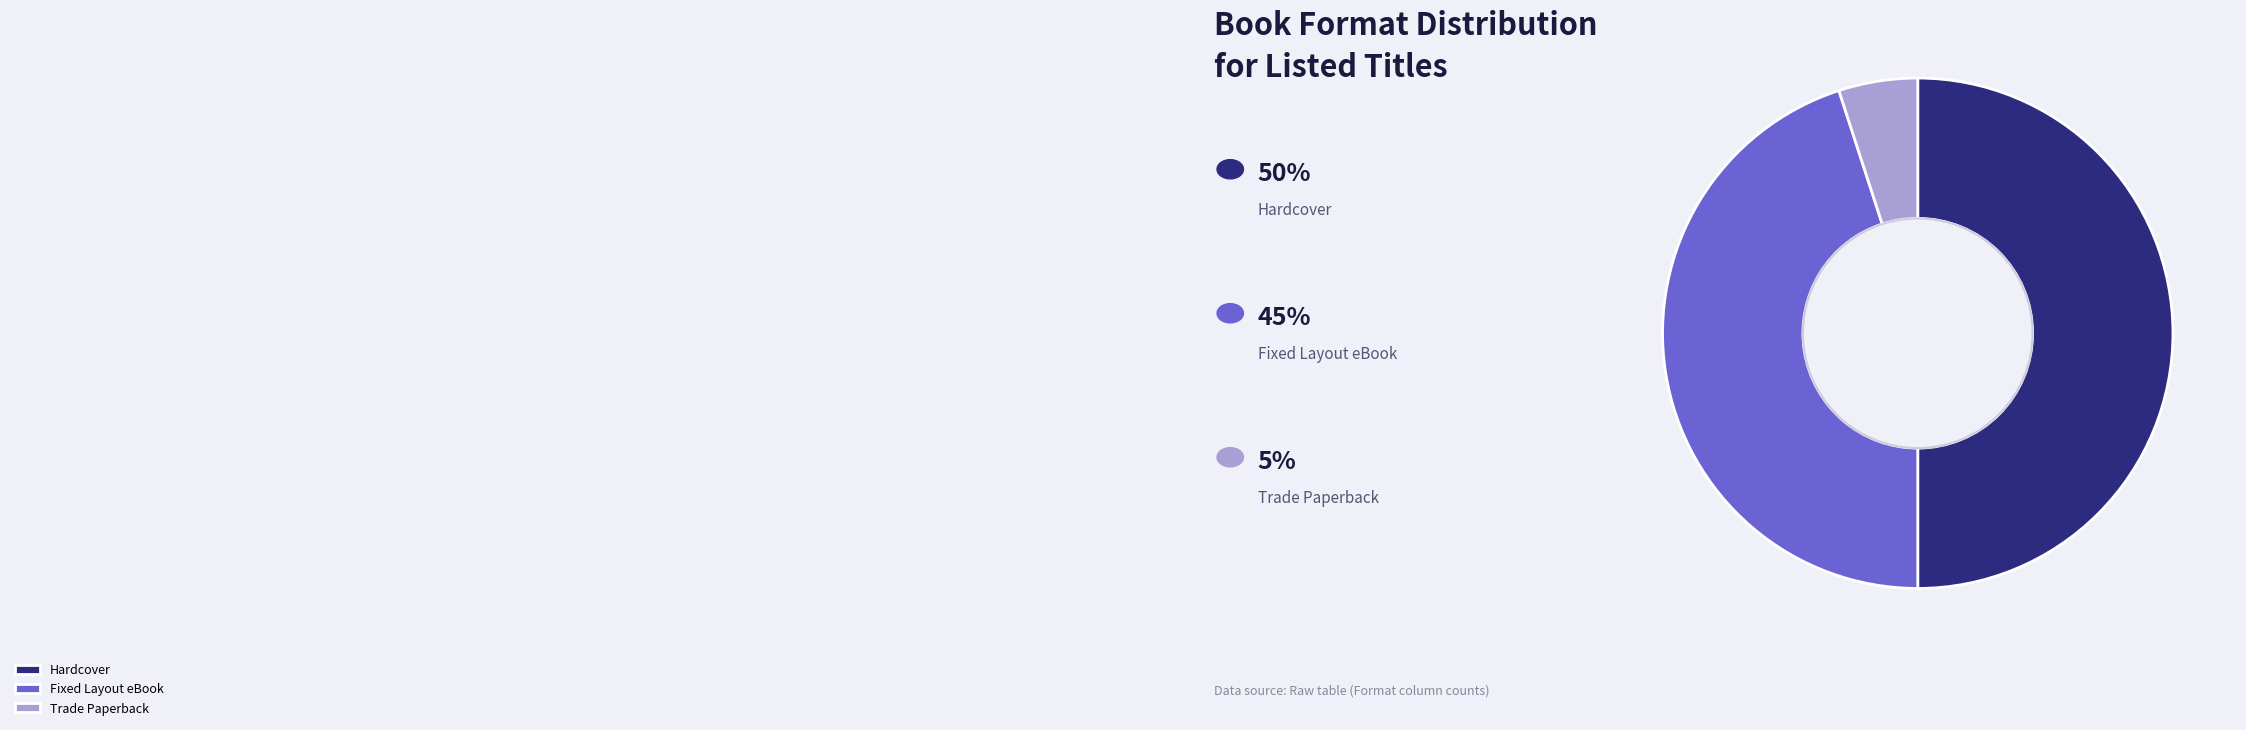

What is the smallest slice in the pie chart?

Trade Paperback